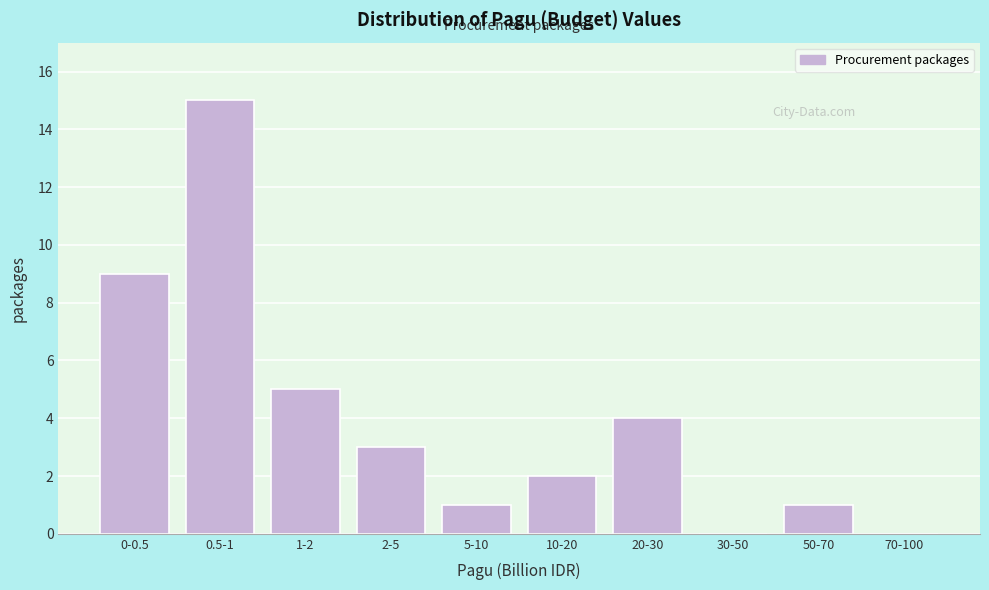

Reading left to right, what are all the values shown in this chart?

0-0.5=9	0.5-1=15	1-2=5	2-5=3	5-10=1	10-20=2	20-30=4	30-50=0	50-70=1	70-100=0